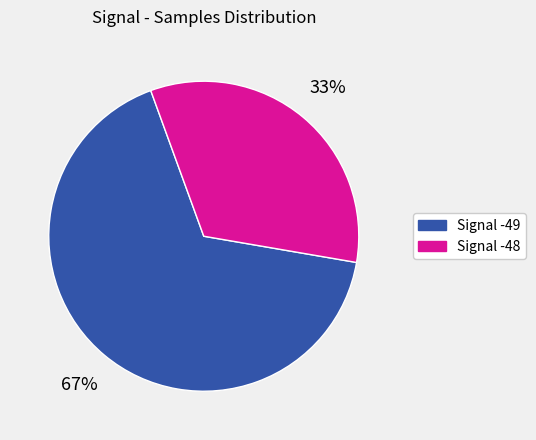

Is there a majority slice in this chart?

Yes